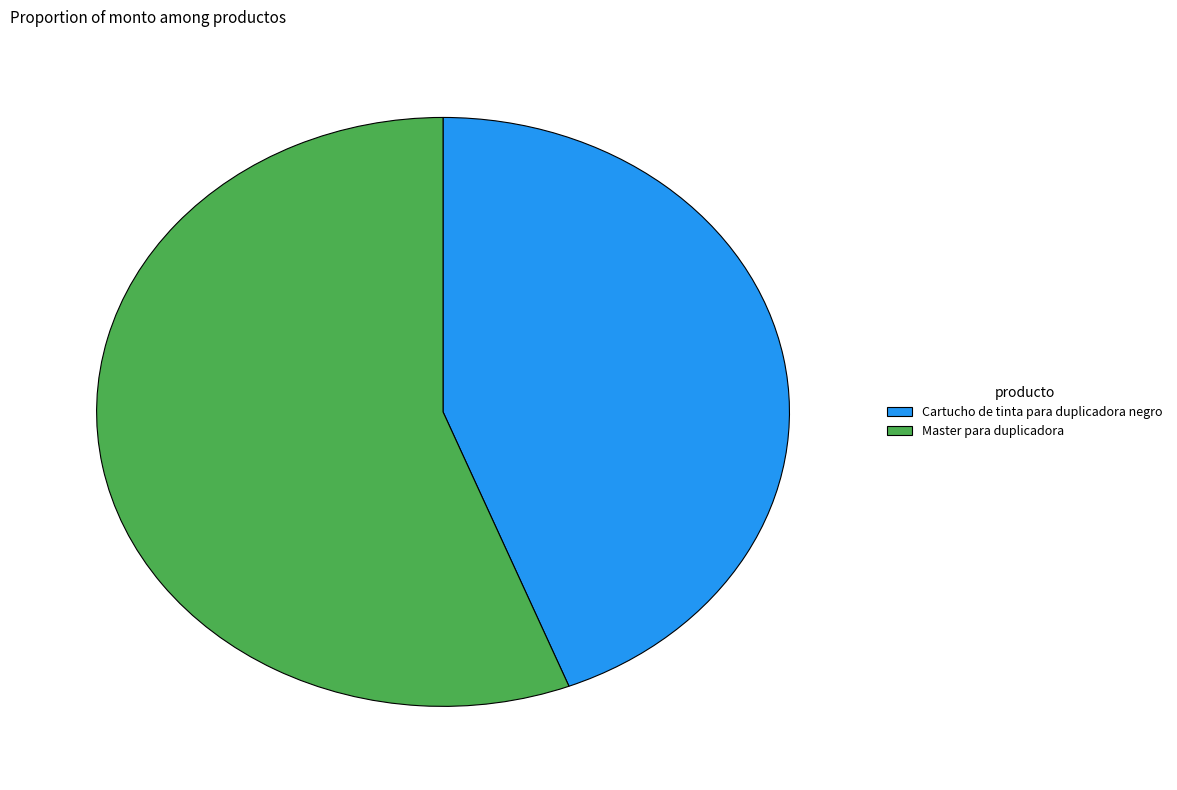

What is the smallest slice in the pie chart?

Cartucho de tinta para duplicadora negro